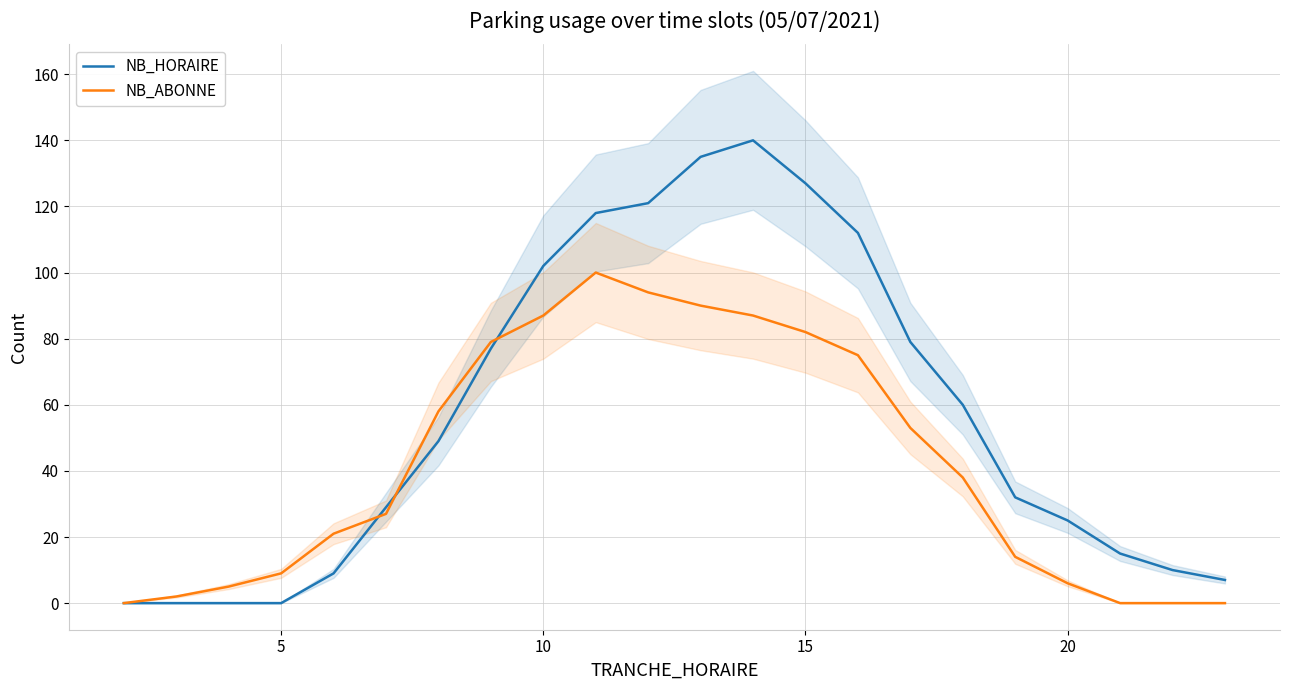

Is it true that NB_ABONNE equals 82 at 15?

True